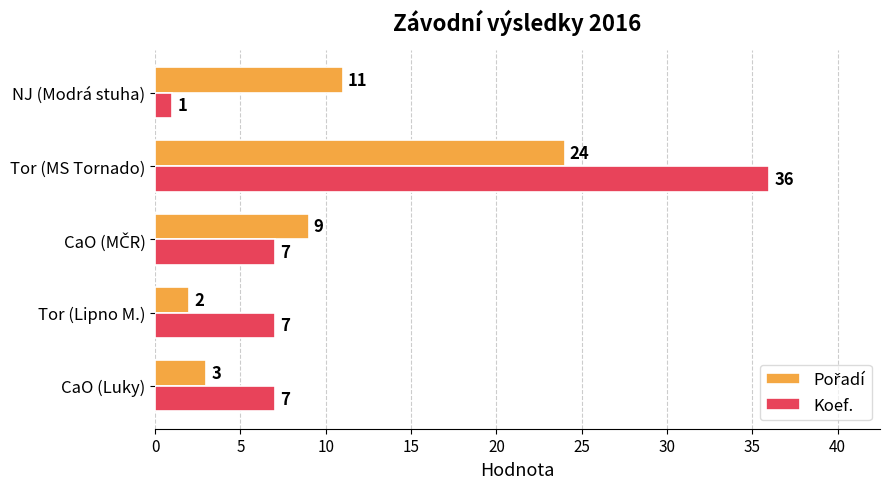

What value does the Koef. series have at CaO (Luky)?

7